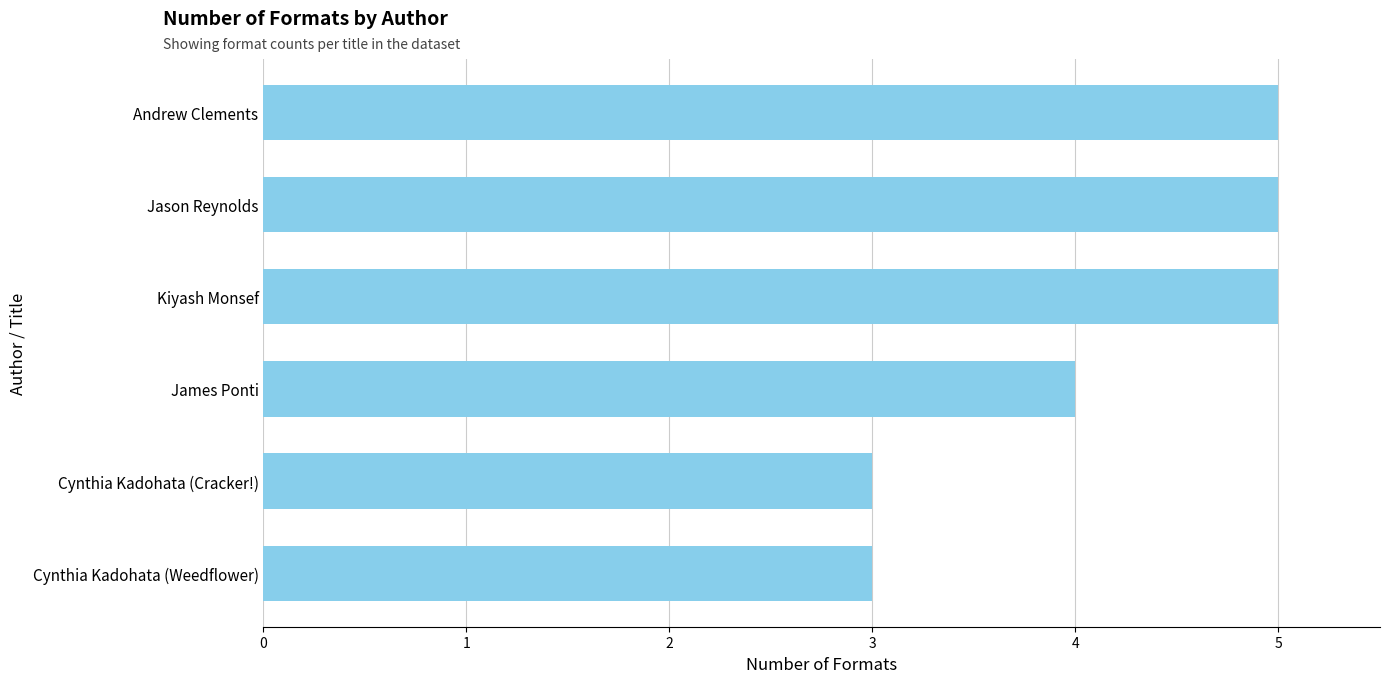

The value at Jason Reynolds is 5. True or false?

True